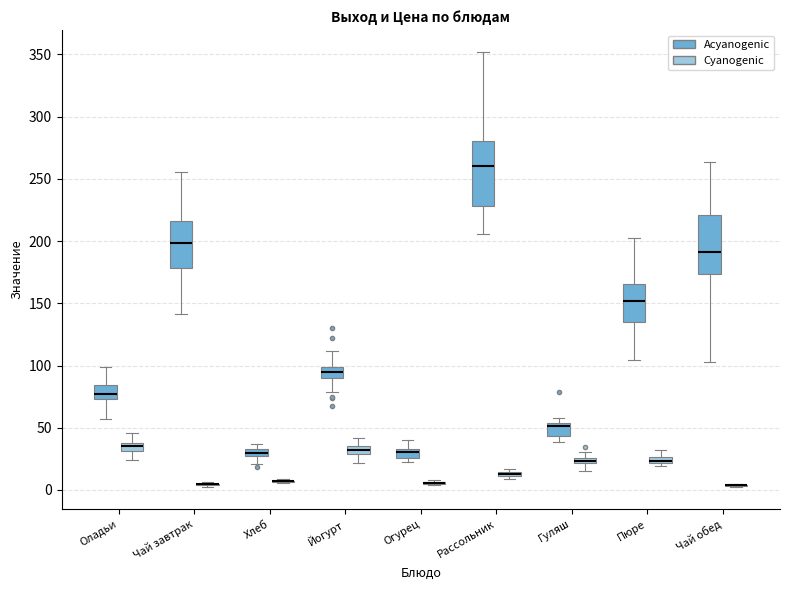

Where does the lower whisker of the box for Чай завтрак (Acyanogenic) end on the y-axis? The values are not printed on the chart, so give them approximately, as read against the axis.

140